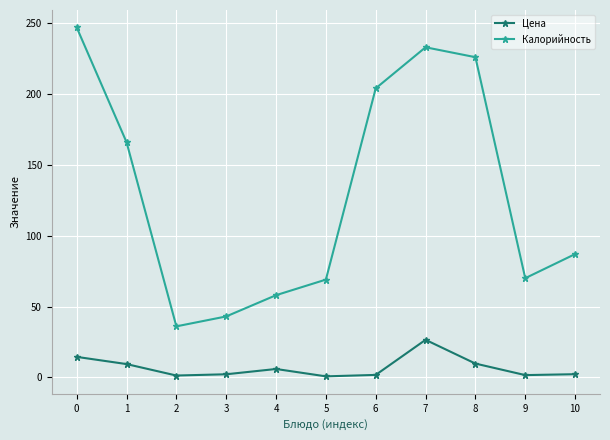

List the series in order of their overall mean, highest first.

Калорийность, Цена